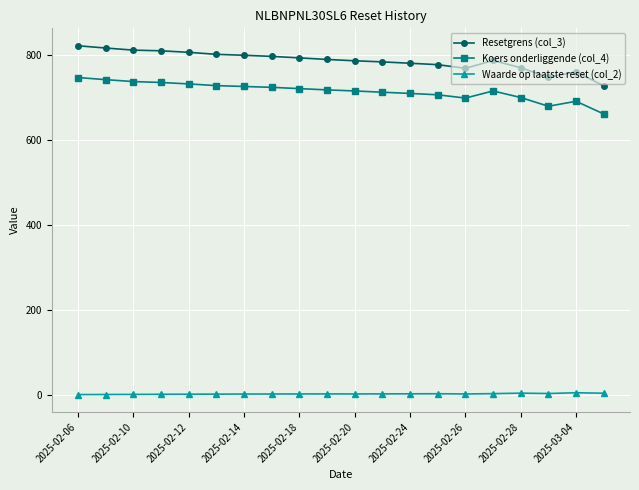

What is the maximum value shown in the chart?

820.5